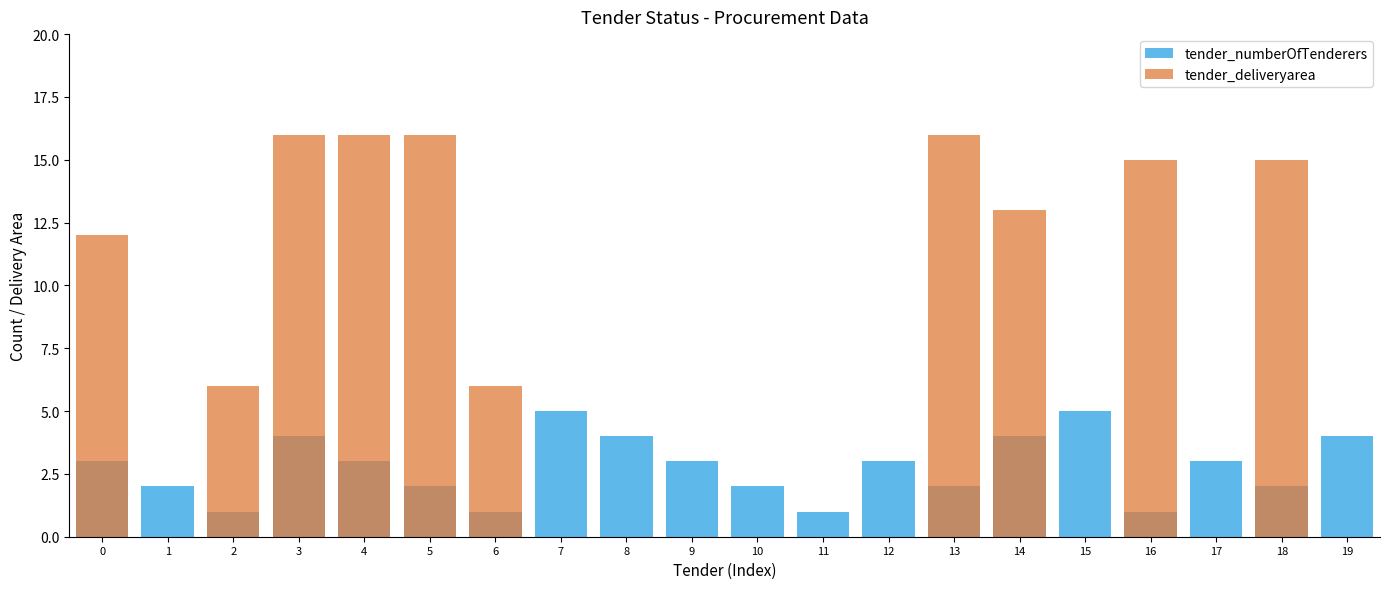

Reading left to right, extract all data points from this chart.

tender_numberOfTenderers: 0=3	1=2	2=1	3=4	4=3	5=2	6=1	7=5	8=4	9=3	10=2	11=1	12=3	13=2	14=4	15=5	16=1	17=3	18=2	19=4
tender_deliveryarea: 0=12	1=0	2=6	3=16	4=16	5=16	6=6	7=0	8=0	9=0	10=0	11=0	12=0	13=16	14=13	15=0	16=15	17=0	18=15	19=0